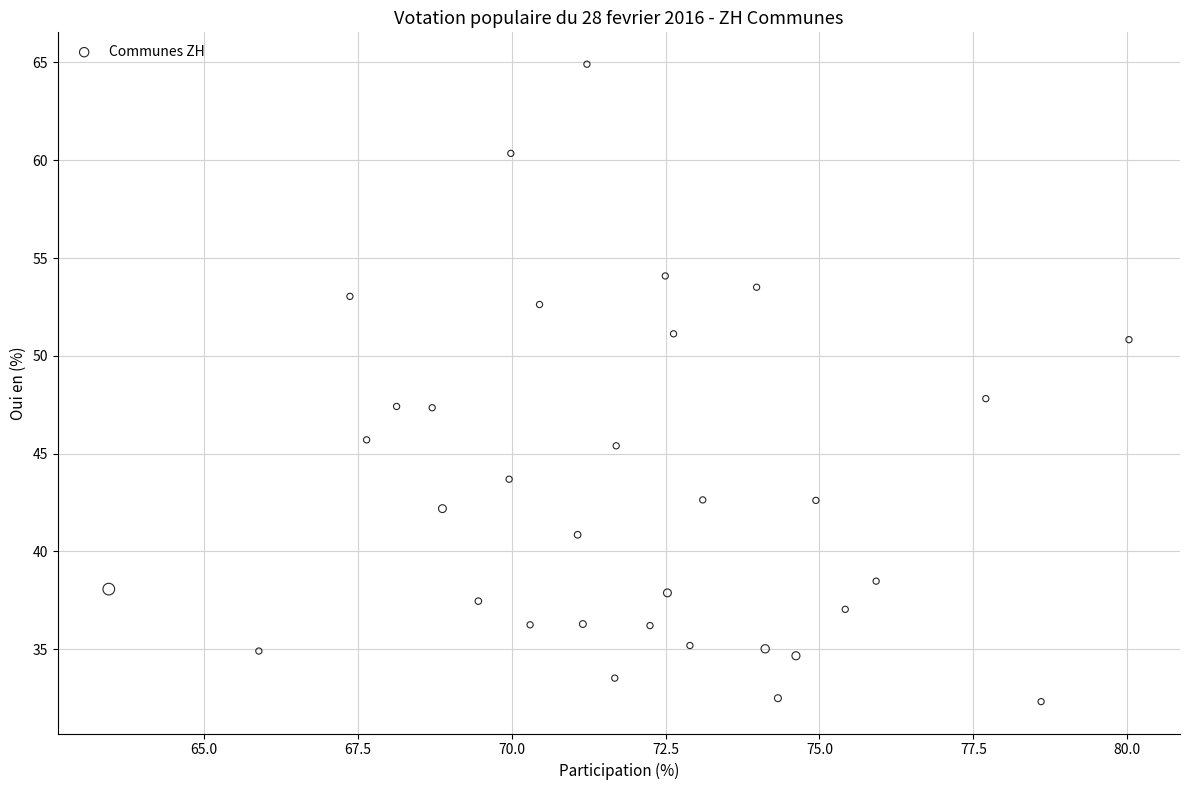

What is the range of Y values (max minus min)?

32.6